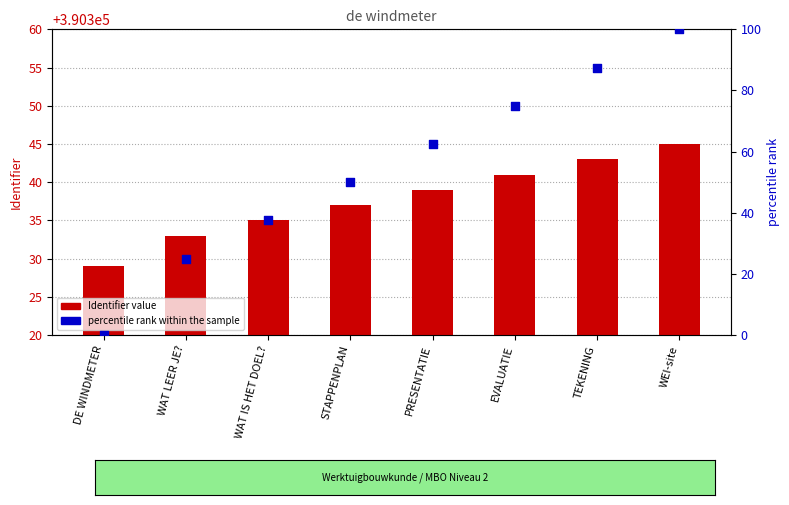

At how many categories does at least one series exceed 109706?

8